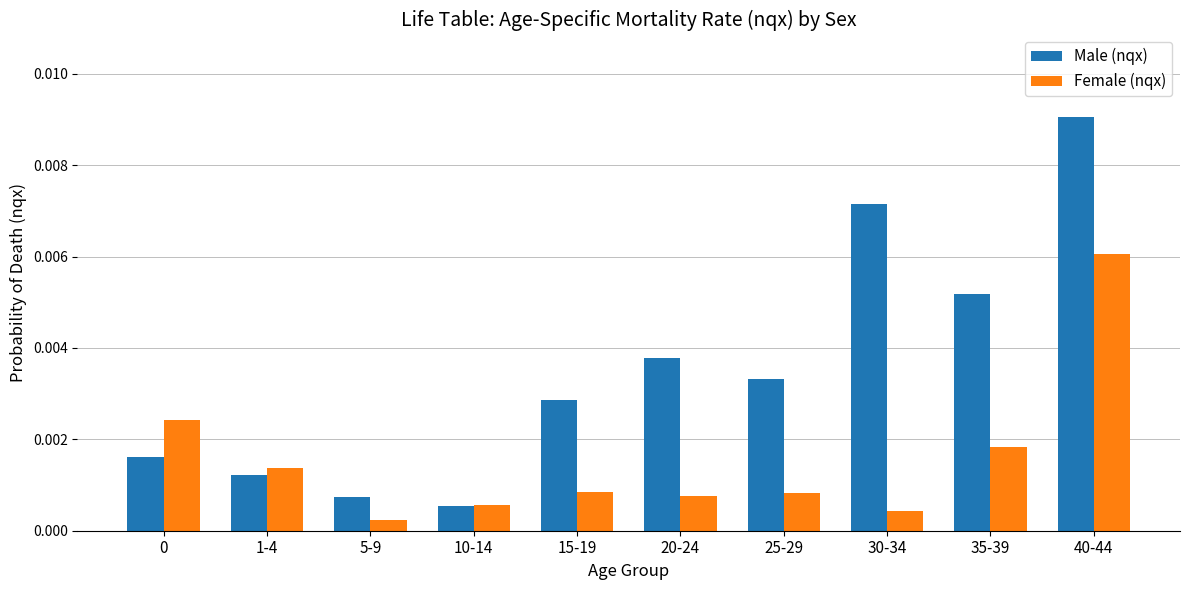

At which label is Female (nqx) closest to 0?

5-9